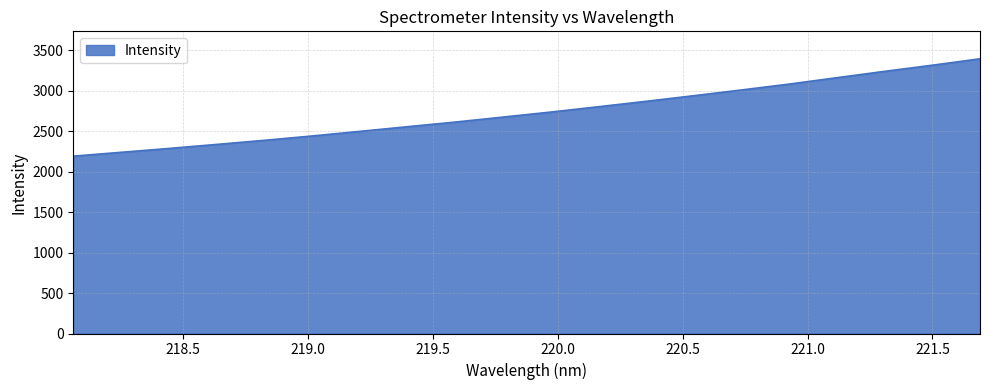

What is the minimum value shown in the chart?

2192.6